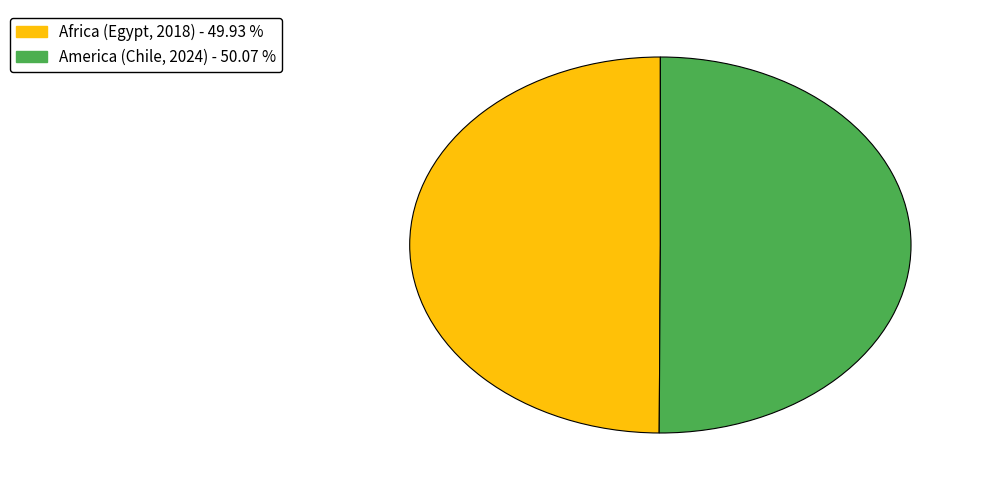

What is the ratio of the value at Africa (Egypt, 2018) to the value at America (Chile, 2024)?

1.0